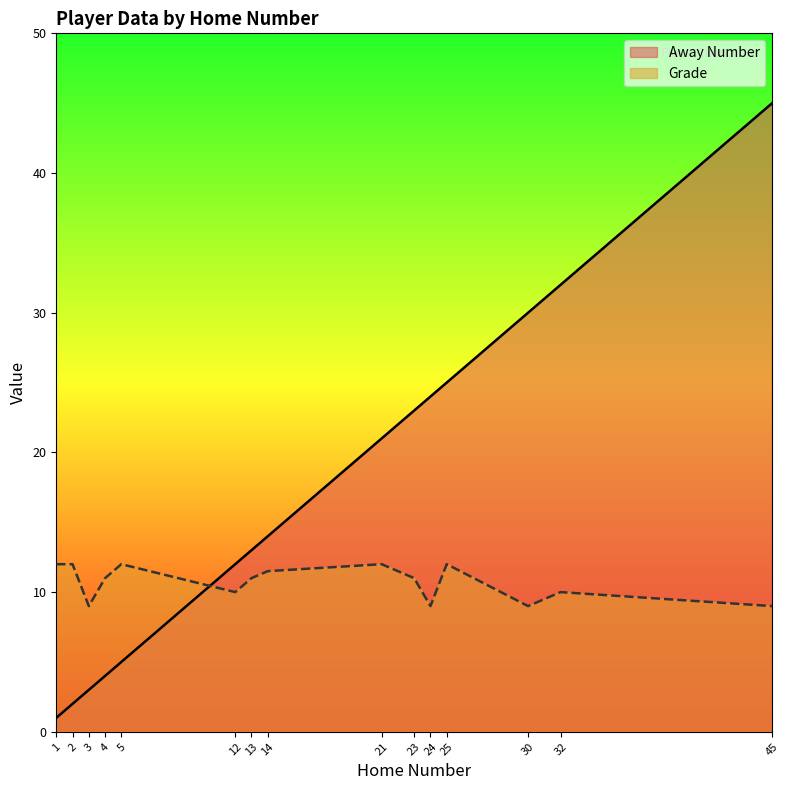

How many lines are shown in the chart?

2